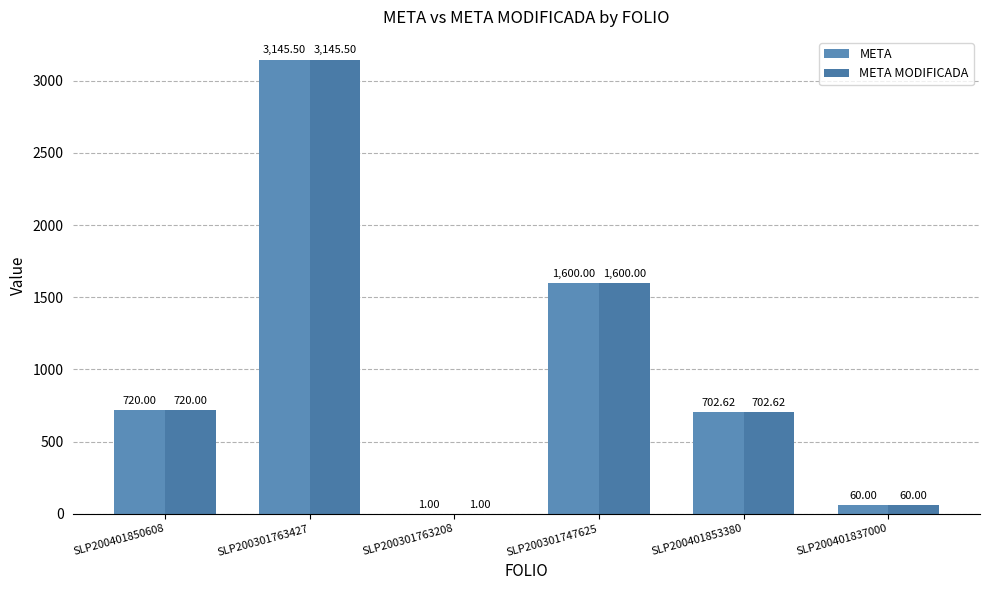

Where does the META MODIFICADA series first go above 720?

SLP200301763427